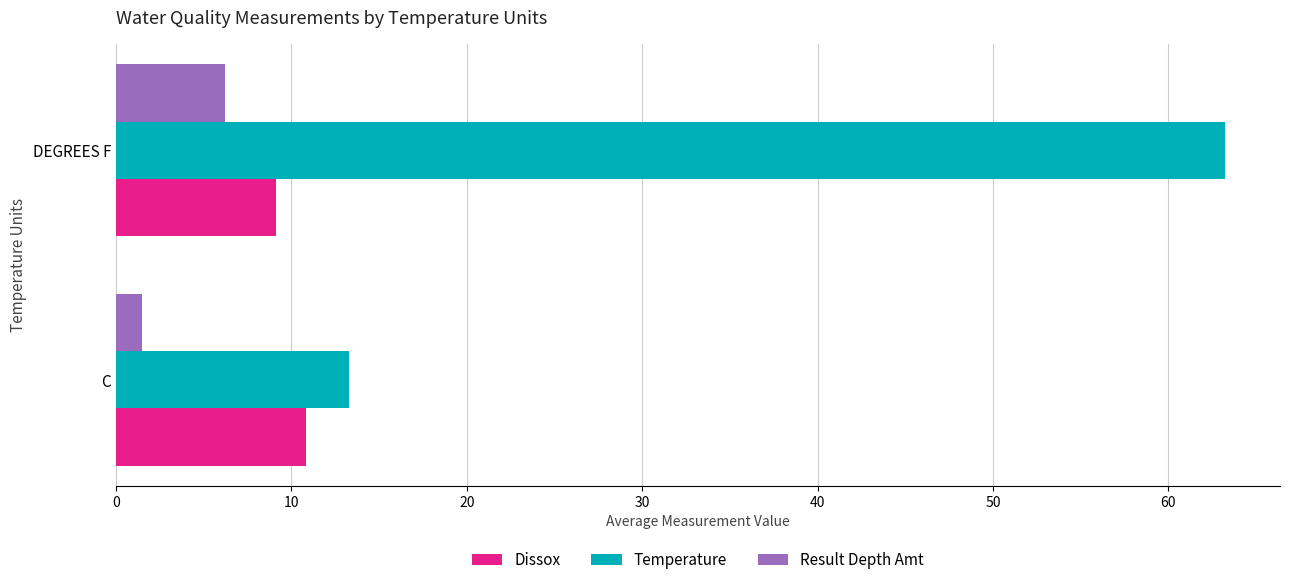

True or false: Temperature has a value of 13.3 at C.

True